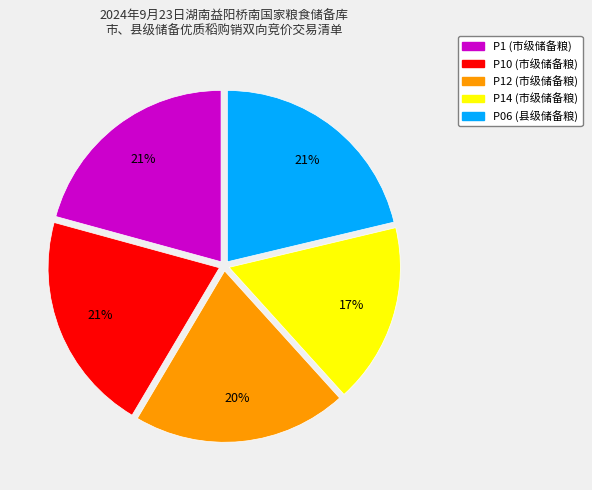

To the nearest percent, what is the average slice percentage?

20%